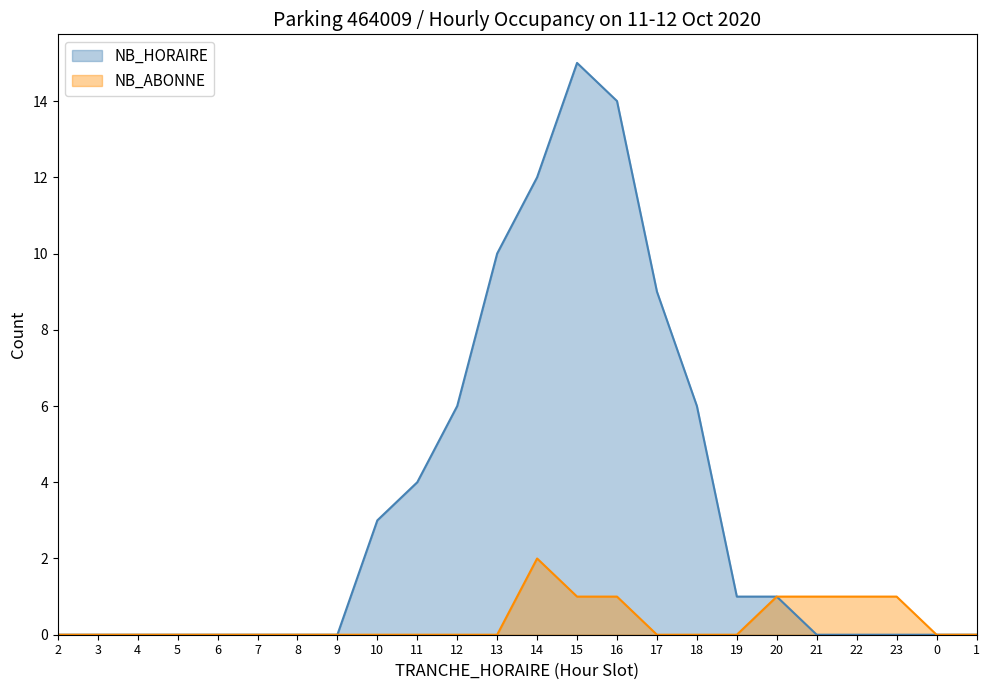

What is the approximate value of NB_ABONNE at 23?

1